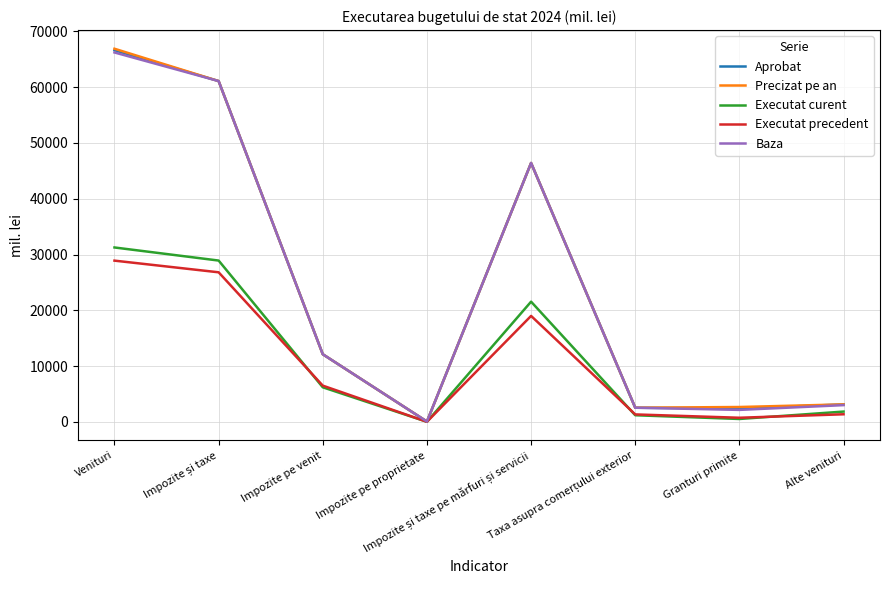

What is the highest value of the Precizat pe an series?

66897.0